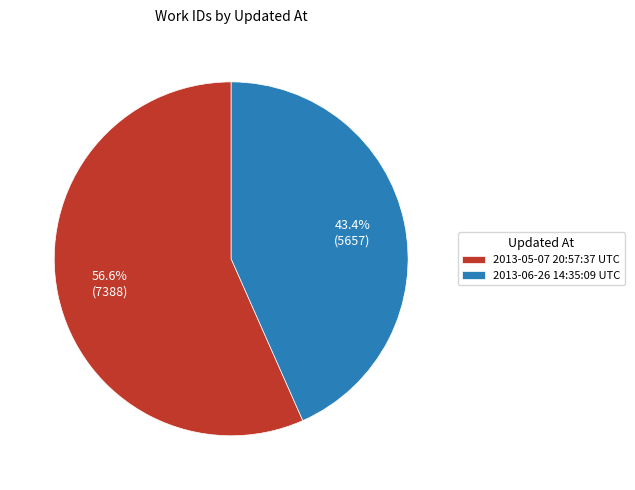

Is there a majority slice in this chart?

Yes